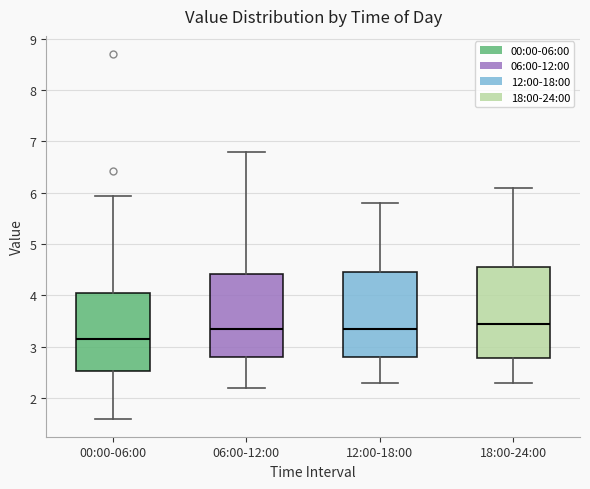

Which box's median line is the highest?

18:00-24:00